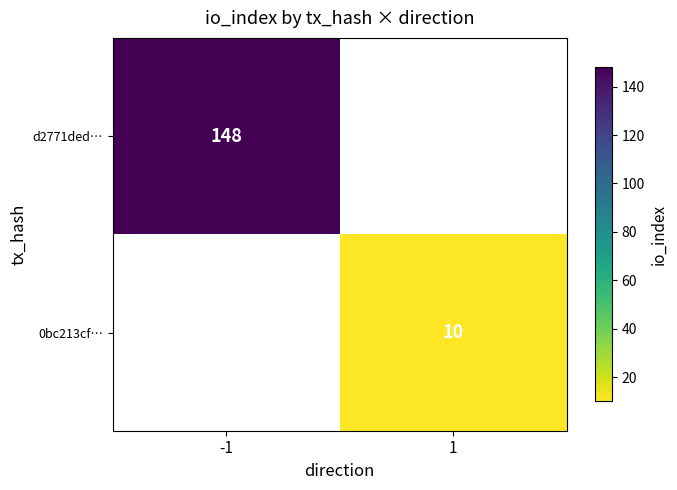

What is the smallest value displayed?

10.0